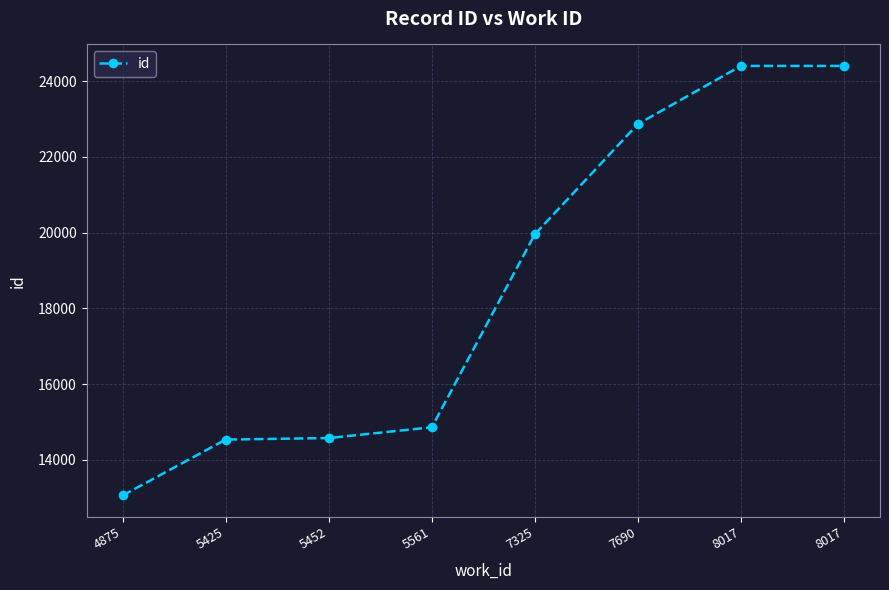

Rank the categories by value from lowest to highest.

4875, 5425, 5452, 5561, 7325, 7690, 8017, 8017